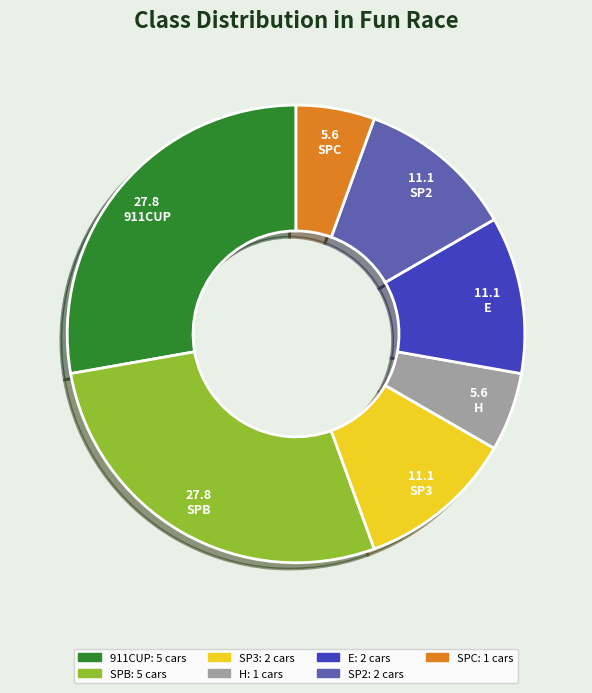

Is it true that 911CUP is 28% of the pie?

True